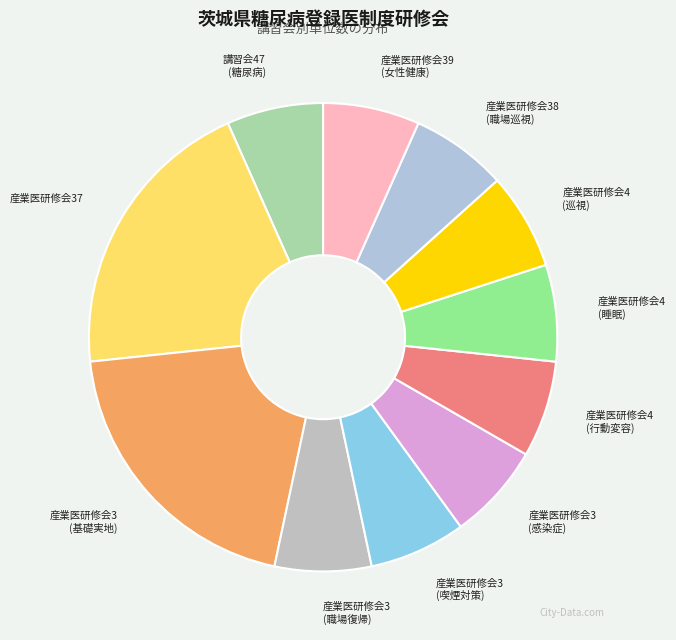

Do 講習会47 (糖尿病) and 産業医研修会39 (女性健康) together represent more than half of the pie?

No